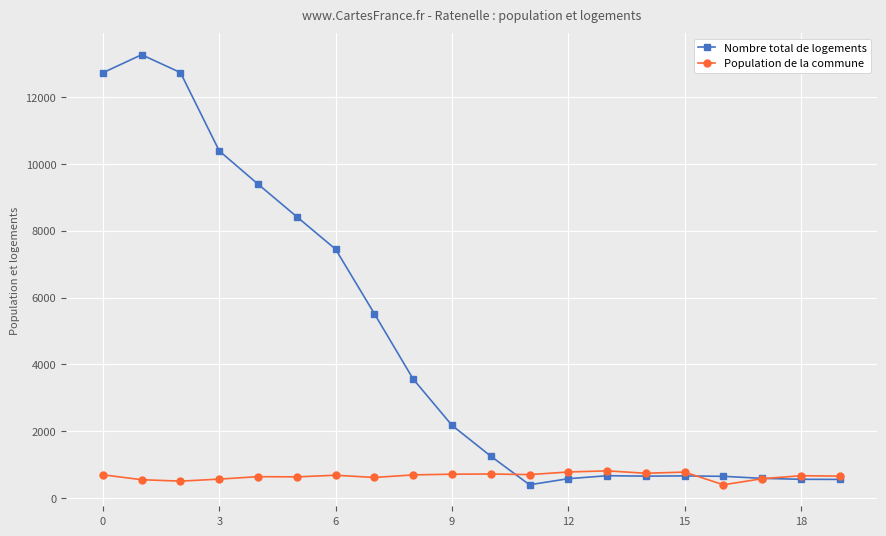

Which series has the widest spread of values?

Nombre total de logements